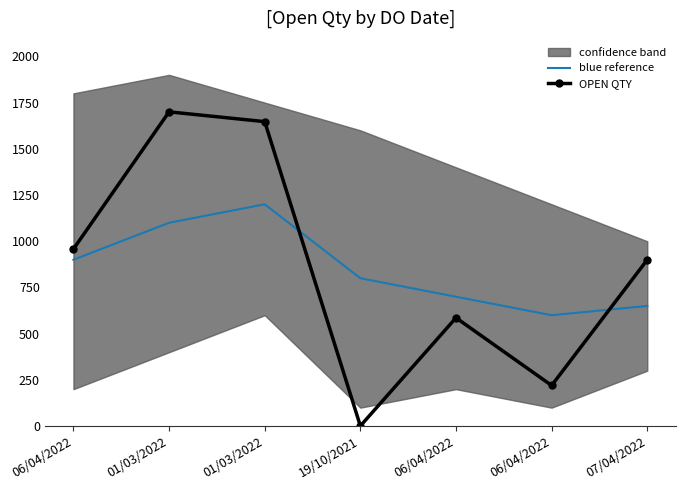

The OPEN QTY series shows 933 at 01/03/2022. True or false?

False